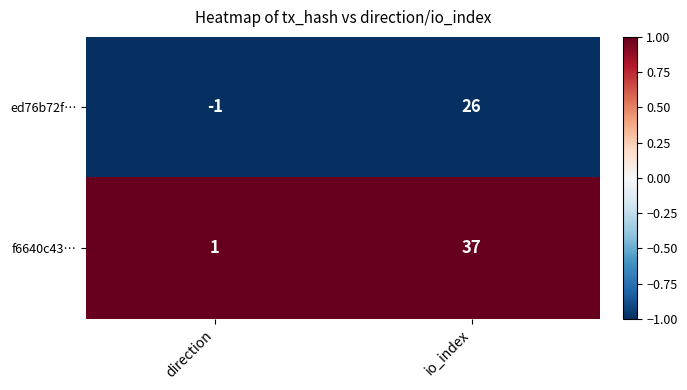

List the series in order of their overall mean, lowest first.

ed76b72f…, f6640c43…